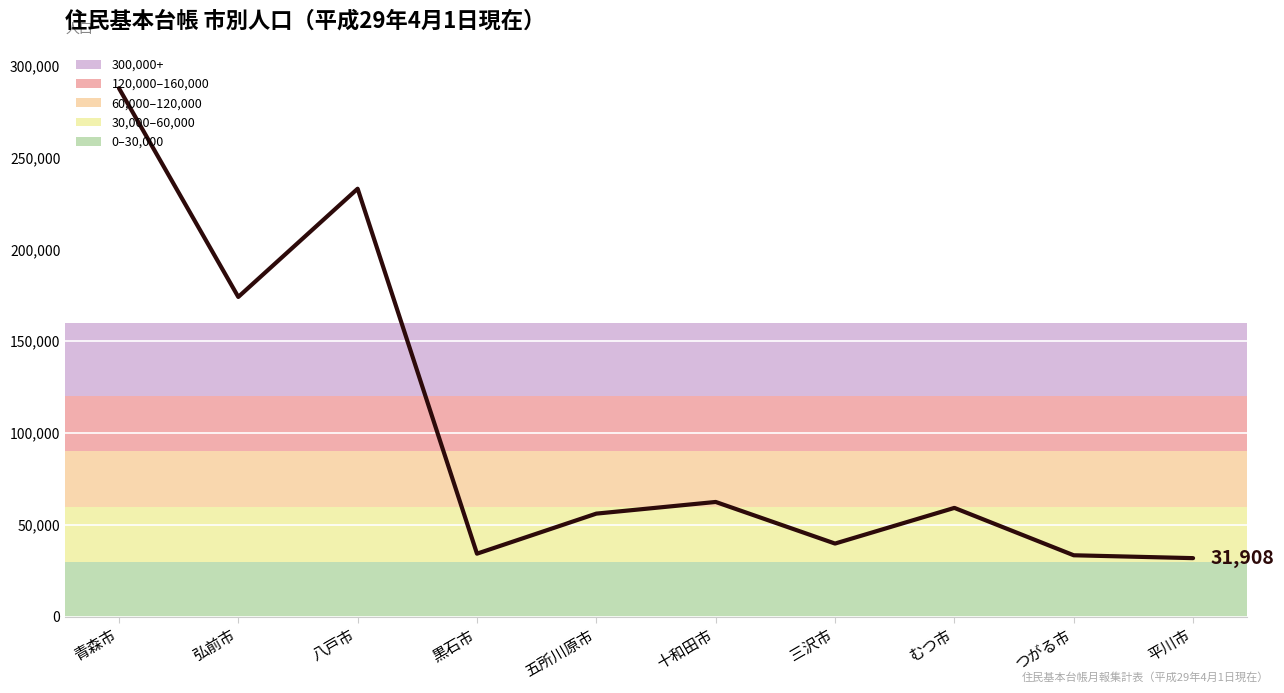

What position from the left is 八戸市?

3